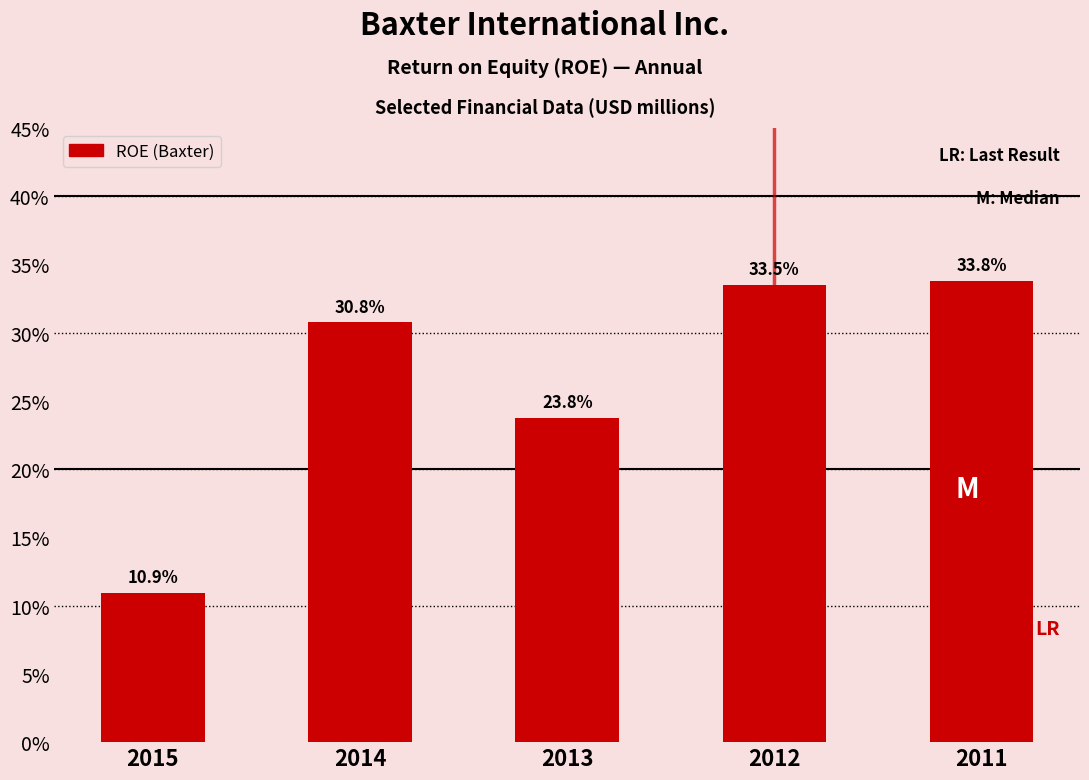

Are the bars horizontal?

No